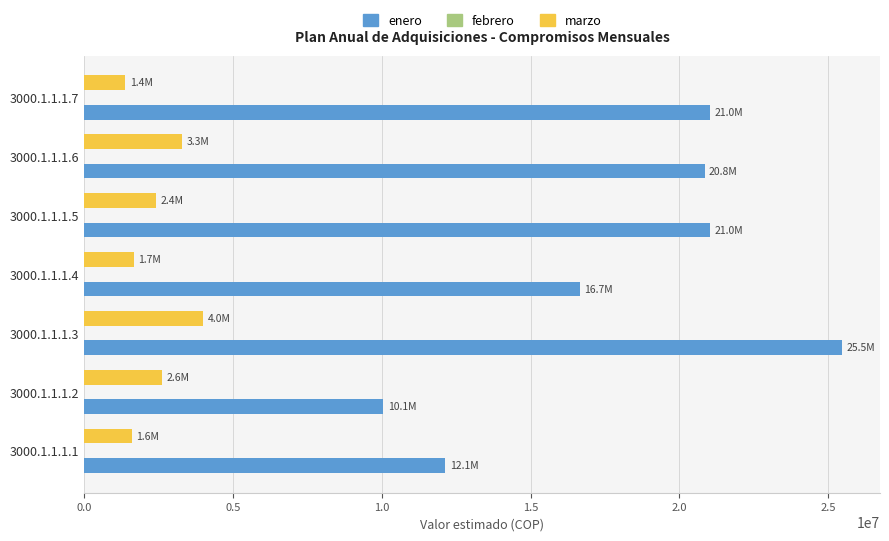

At which category is the sum across all series the highest?

3000.1.1.1.3